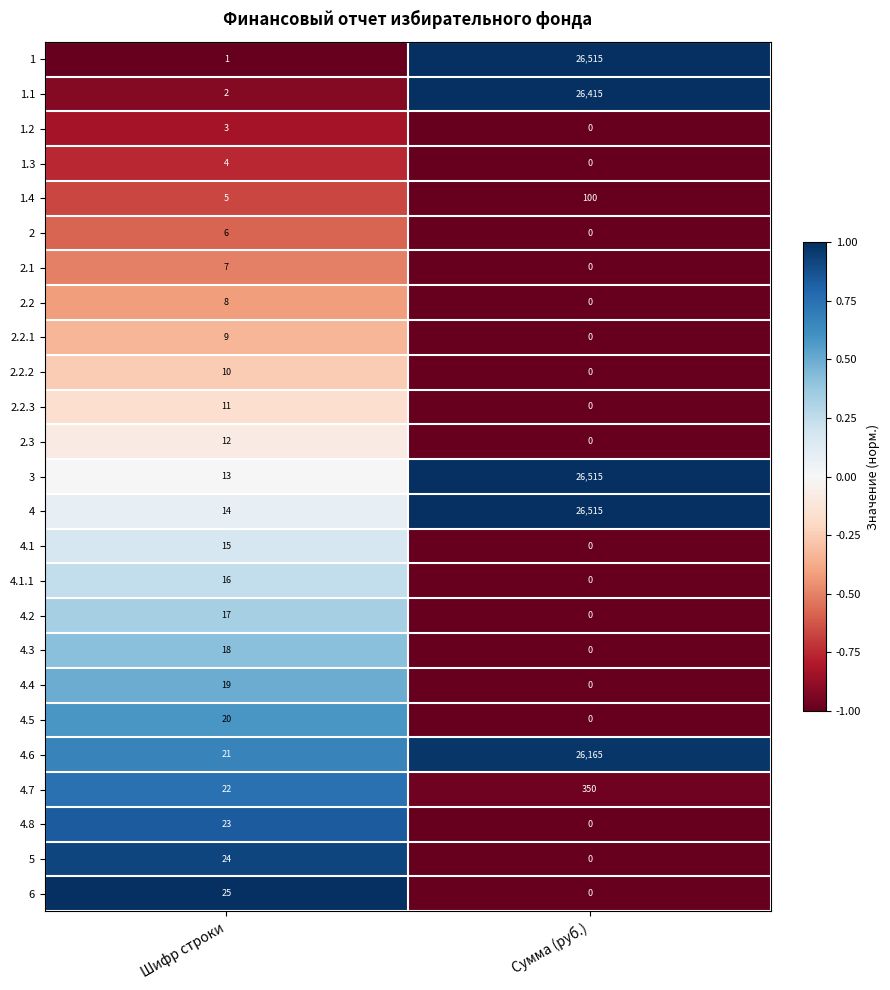

True or false: 2.2.3 has a value of 6 at Шифр строки.

False